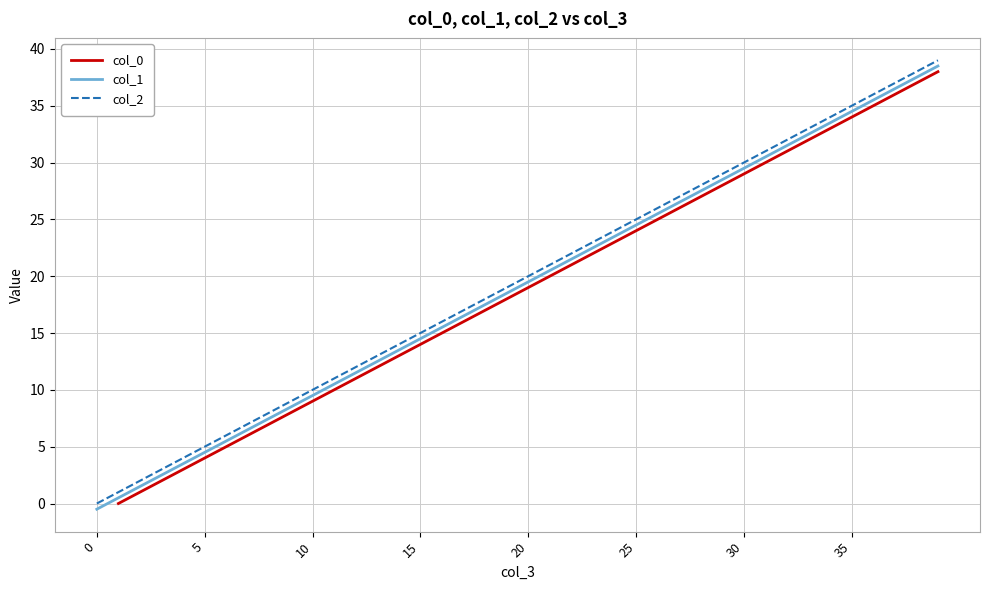

Which series has the widest spread of values?

col_1